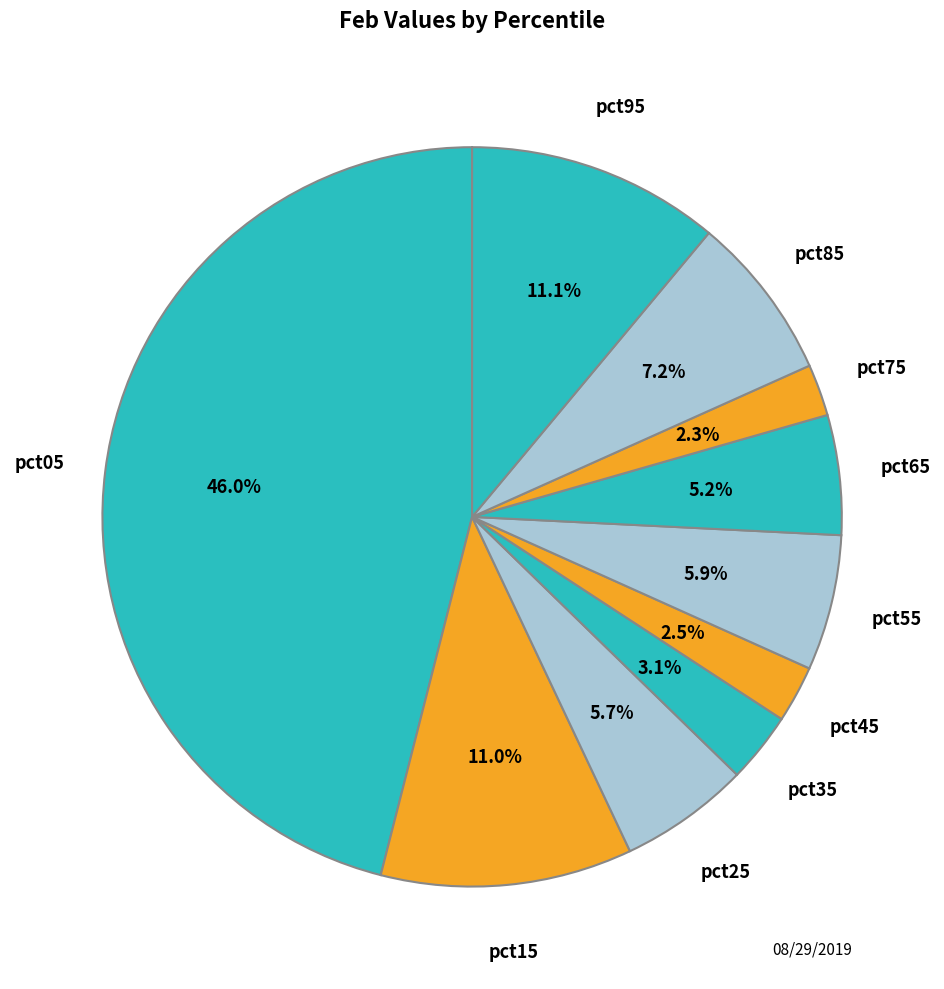

To the nearest percent, what percentage of the pie is pct15?

11%